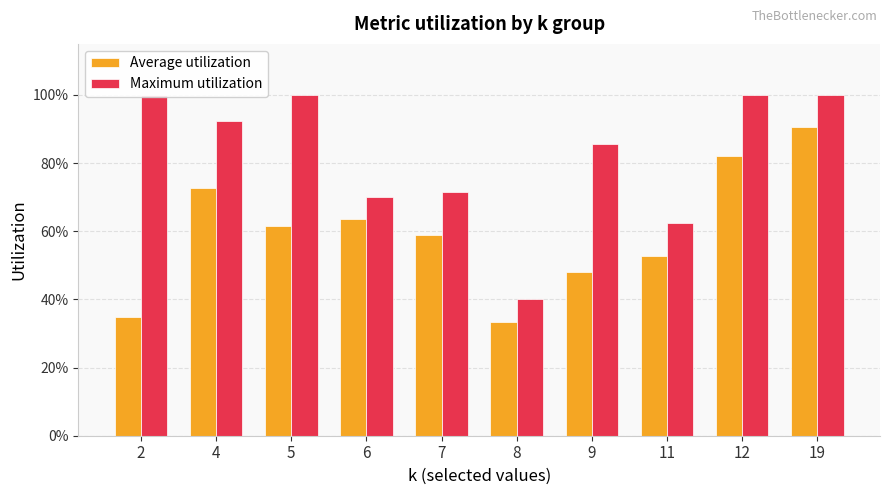

What is the difference between the highest and lowest values at 12?

0.2